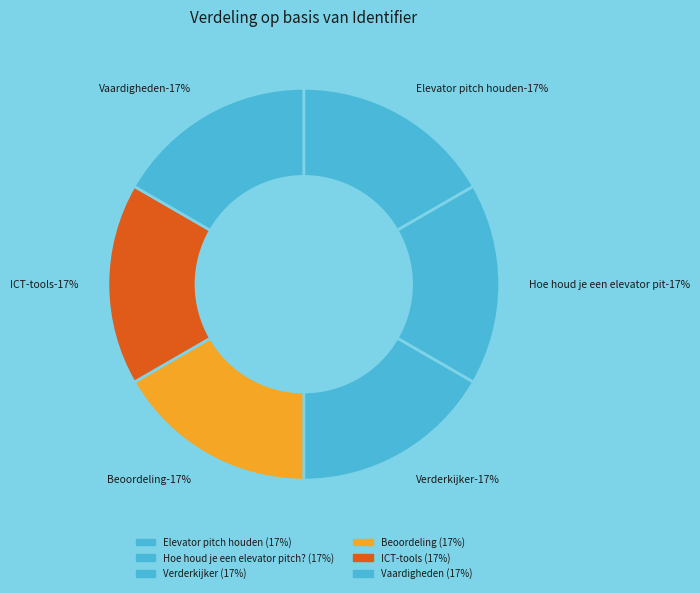

What percentage is the ICT-tools slice, to the nearest percent?

17%